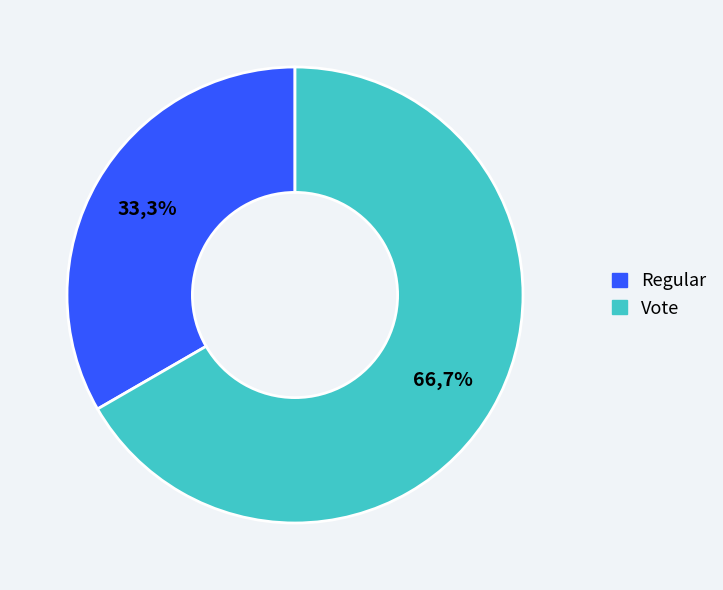

Is the sum of Vote and Regular greater than half?

Yes